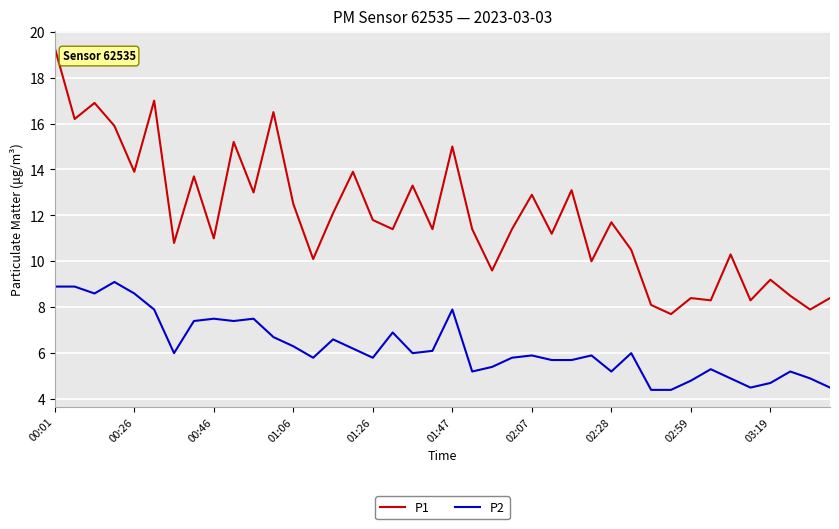

Which series has the largest total across all categories?

P1